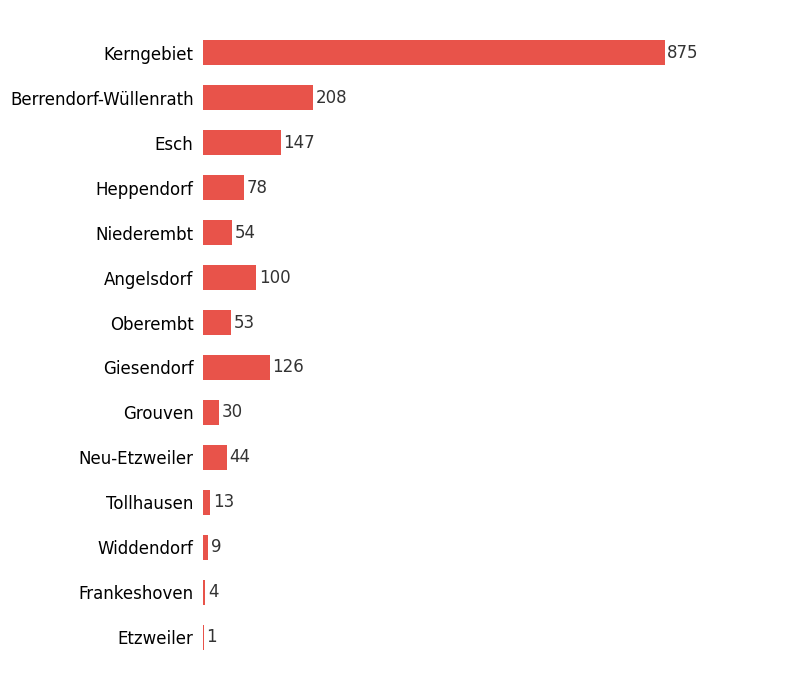

What is the sum of all values?

1742